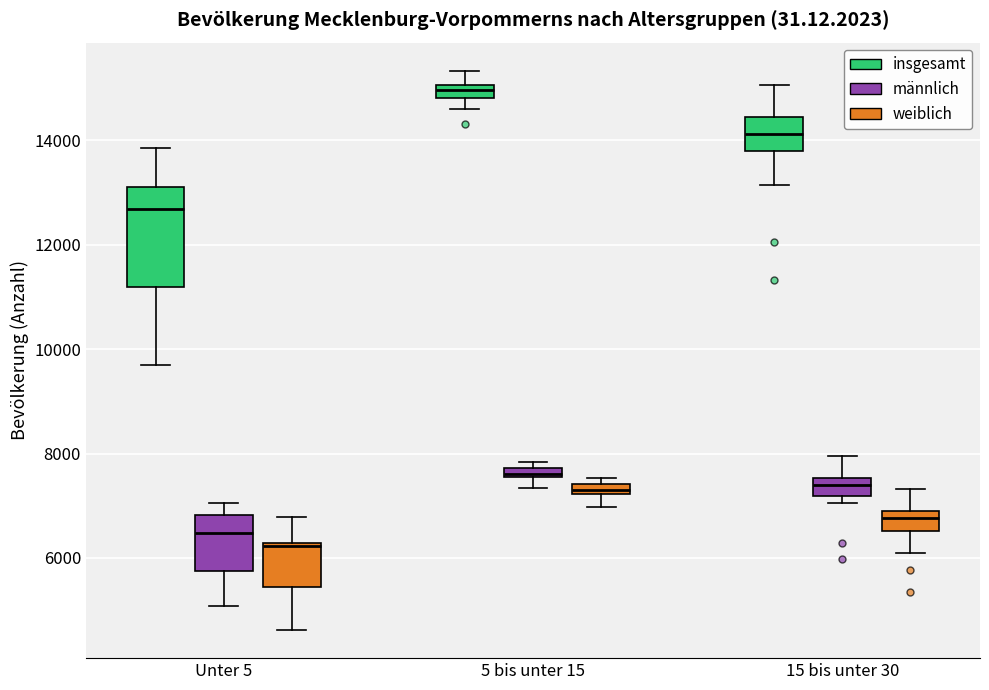

Which box's median line is the highest?

5 bis unter 15 (insgesamt)